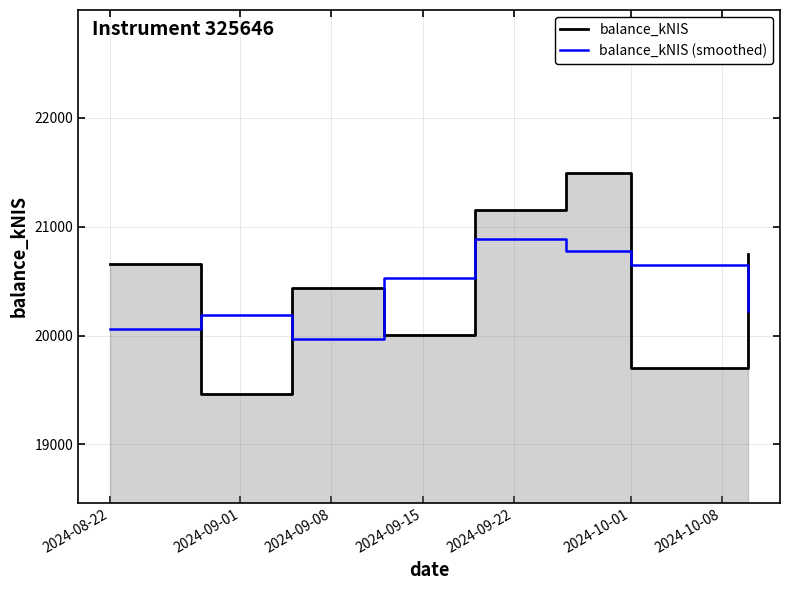

What is the minimum value for balance_kNIS (smoothed)?

19969.5